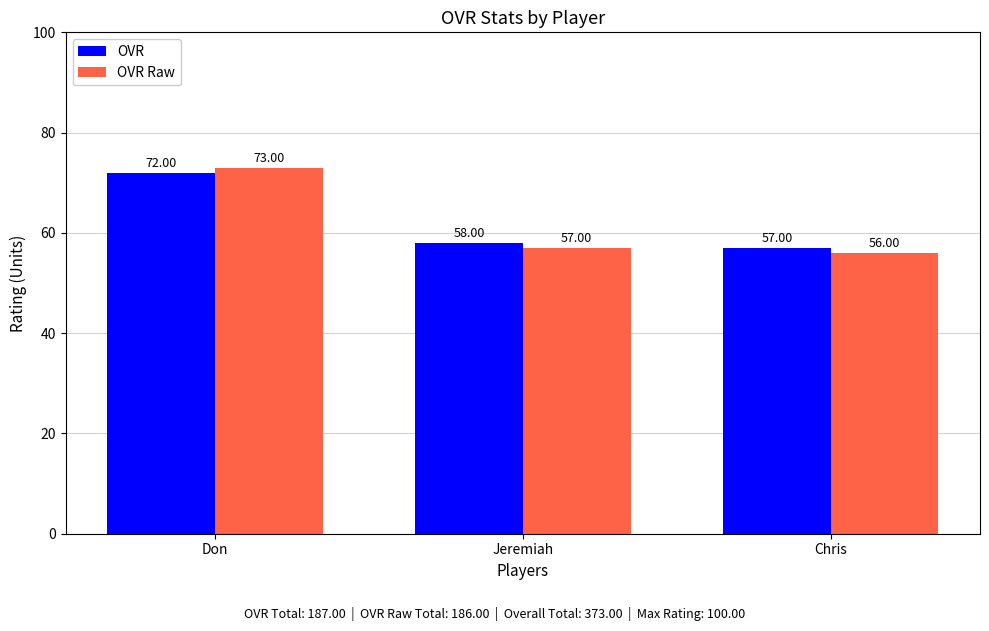

The value of OVR Raw at Chris is 86. True or false?

False